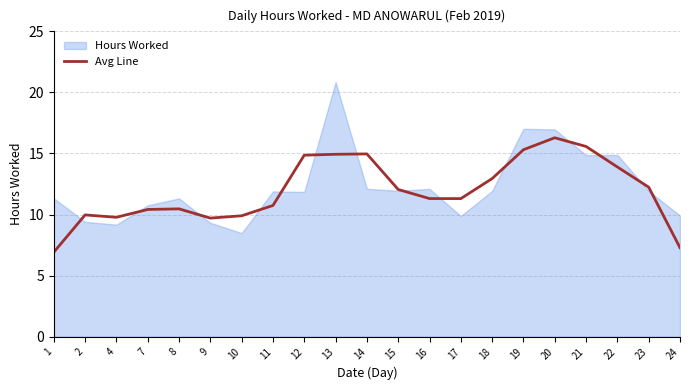

Reading left to right, extract all data points from this chart.

1=6.9	2=10.0	4=9.8	7=10.4	8=10.5	9=9.7	10=9.9	11=10.7	12=14.9	13=14.9	14=15.0	15=12.0	16=11.3	17=11.3	18=12.9	19=15.3	20=16.3	21=15.6	22=13.9	23=12.2	24=7.3